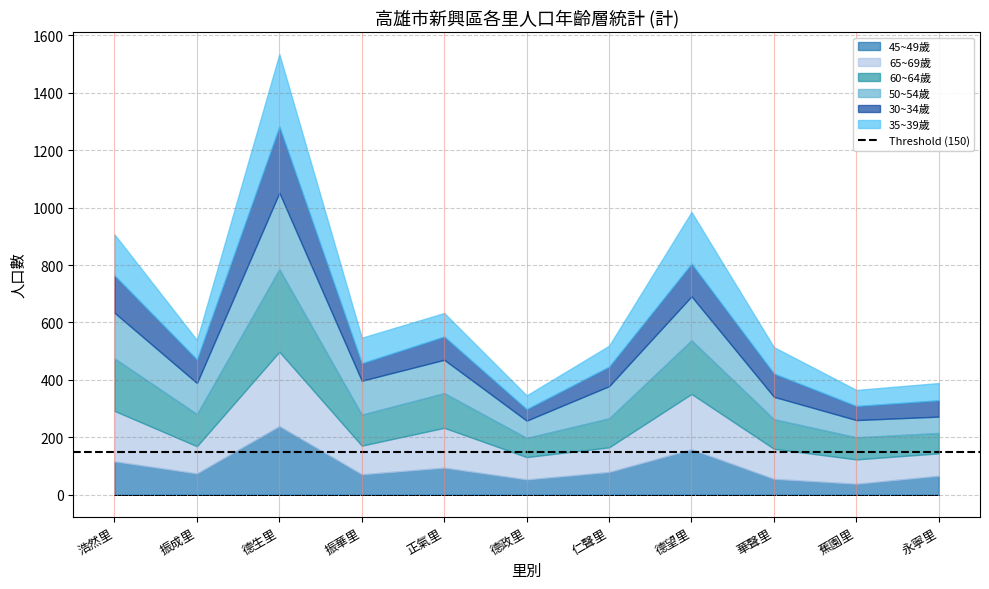

What position from the right is 蕉園里?

2